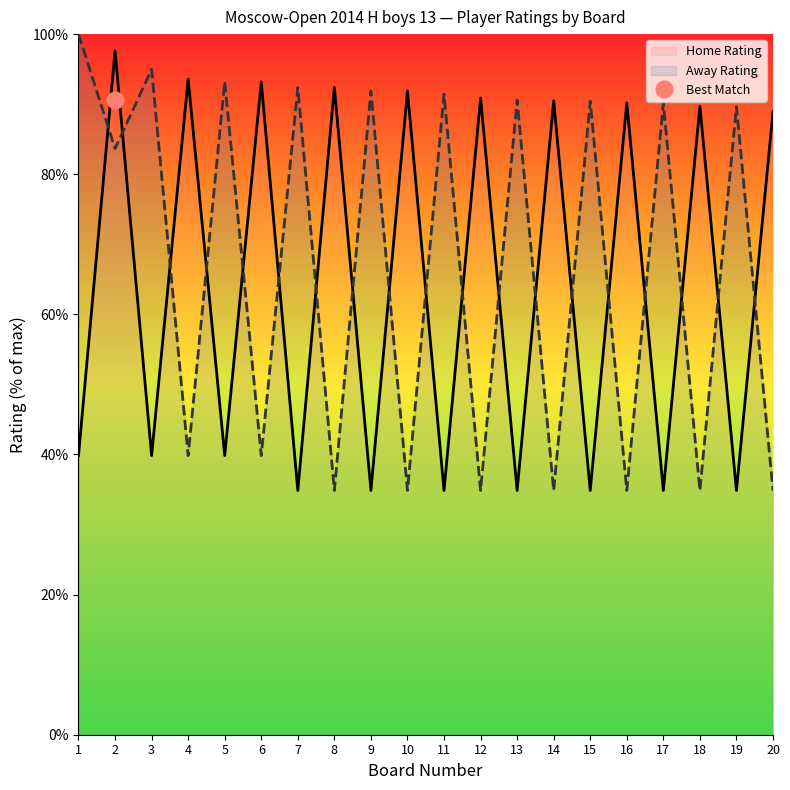

How many data points in Away Rating are less than 89?

10